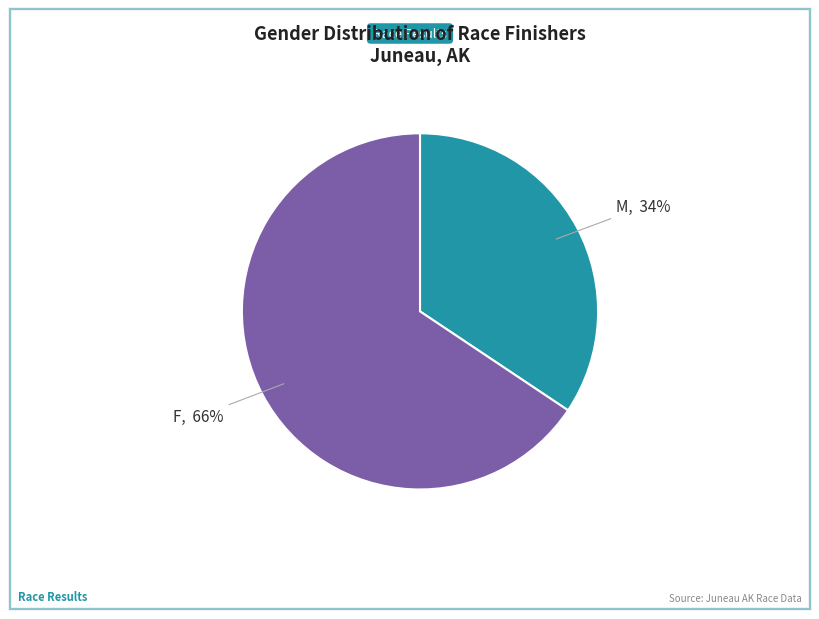

To the nearest percent, what is the average slice percentage?

50%